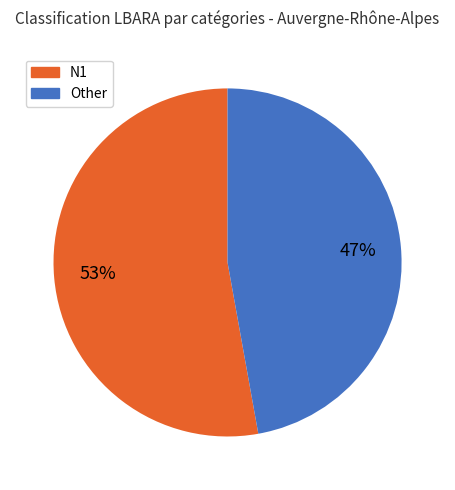

To the nearest percent, what is the average slice percentage?

50%